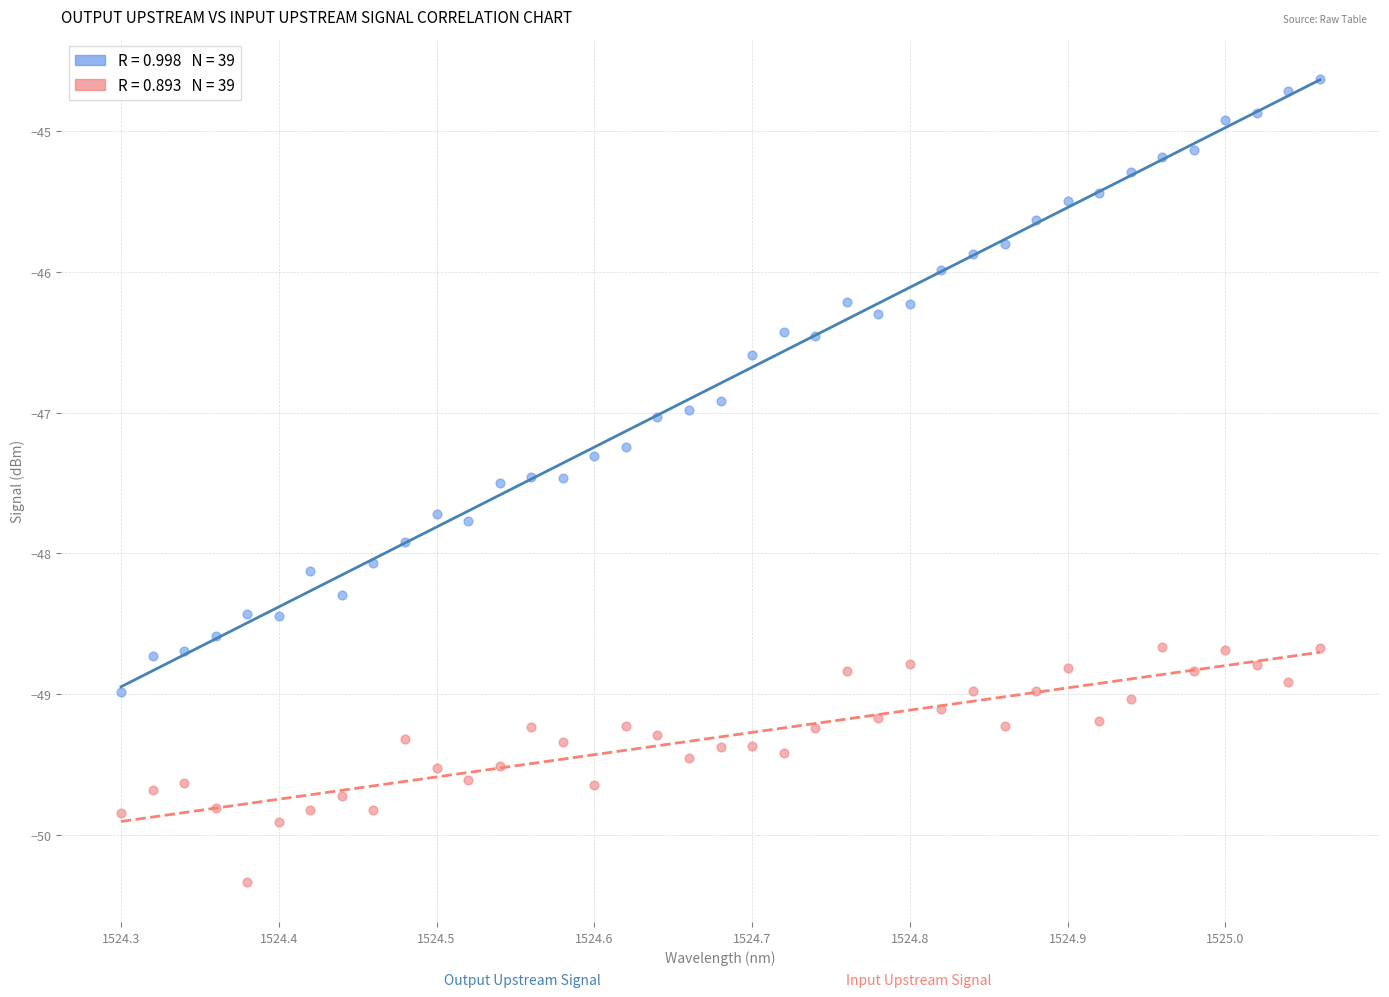

Across all data points, what is the range of Y values (max minus min)?

5.7